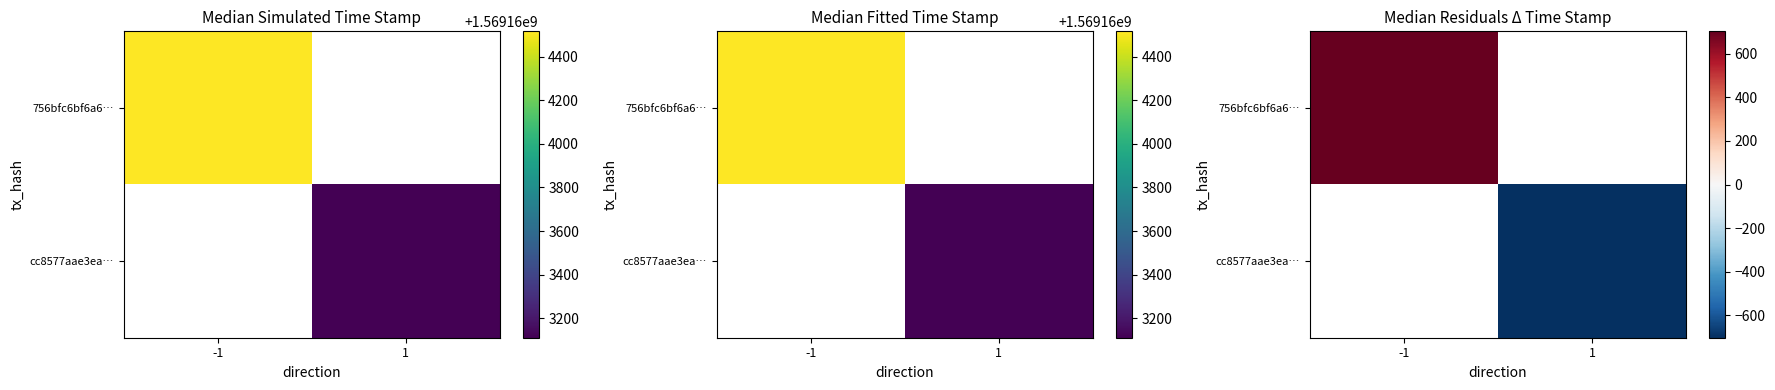

How many values in 756bfc6bf6a6… are above zero?

1